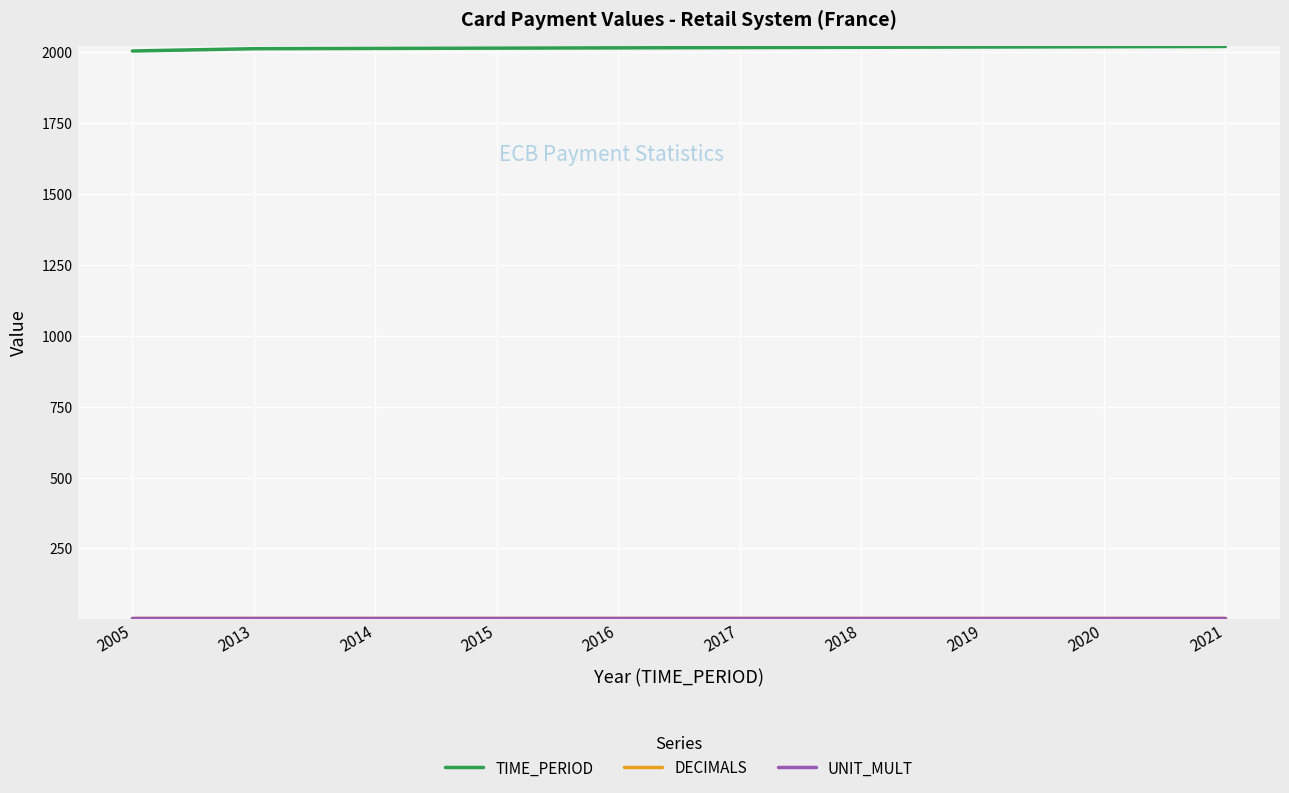

True or false: TIME_PERIOD has a value of 2013 at 2013.

True